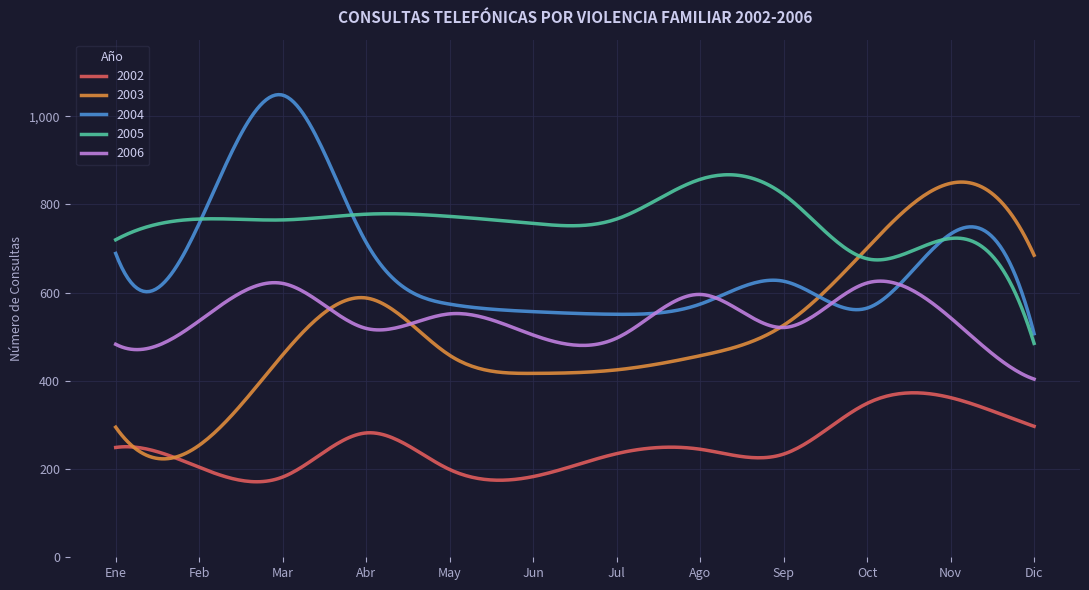

True or false: 2006 and 2005 intersect in this chart.

False